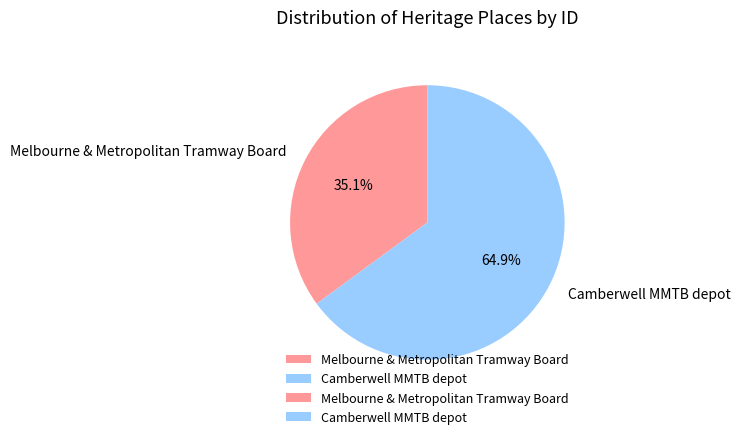

Which category has the smallest portion of the pie?

Melbourne & Metropolitan Tramway Board